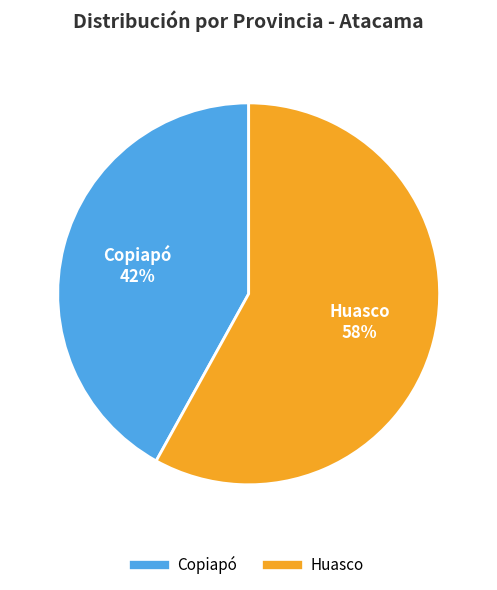

To the nearest percent, what is the average slice percentage?

50%